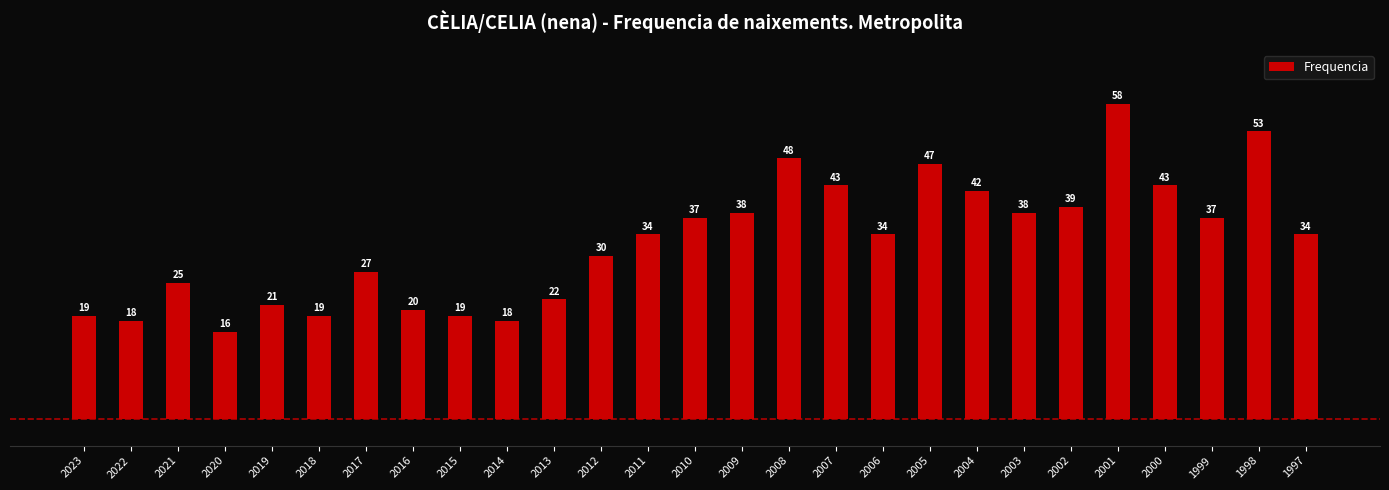

What is the ratio of the value at 2003 to the value at 2005?

0.8